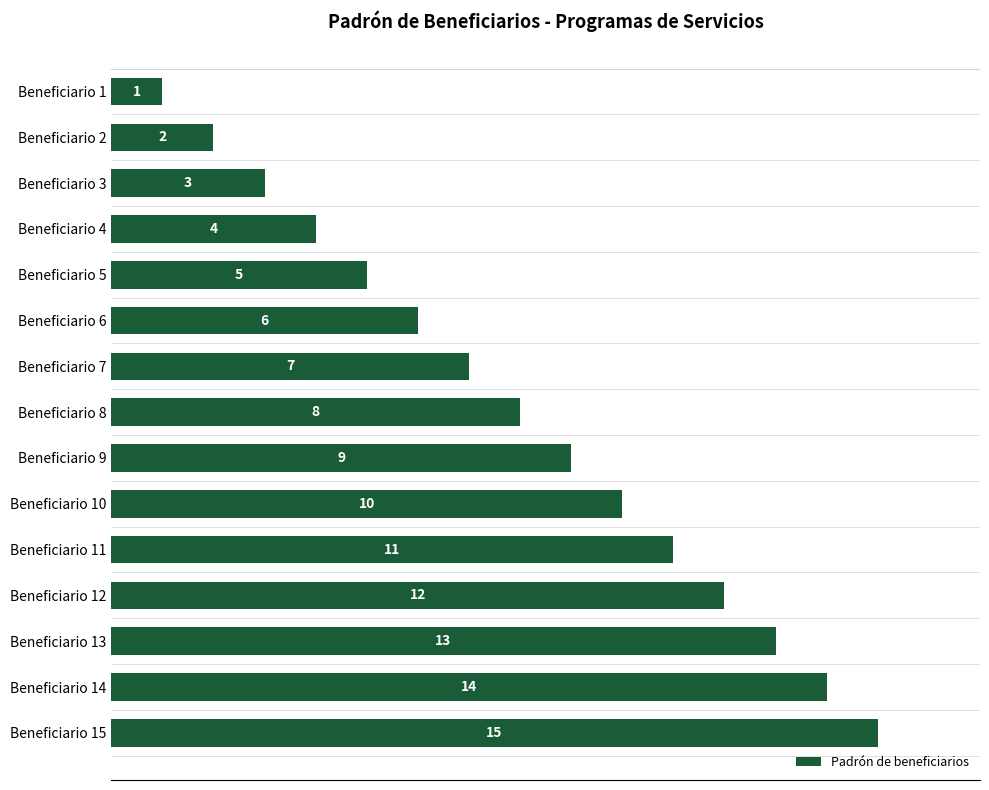

List the labels in order of value, largest first.

Beneficiario 15, Beneficiario 14, Beneficiario 13, Beneficiario 12, Beneficiario 11, Beneficiario 10, Beneficiario 9, Beneficiario 8, Beneficiario 7, Beneficiario 6, Beneficiario 5, Beneficiario 4, Beneficiario 3, Beneficiario 2, Beneficiario 1